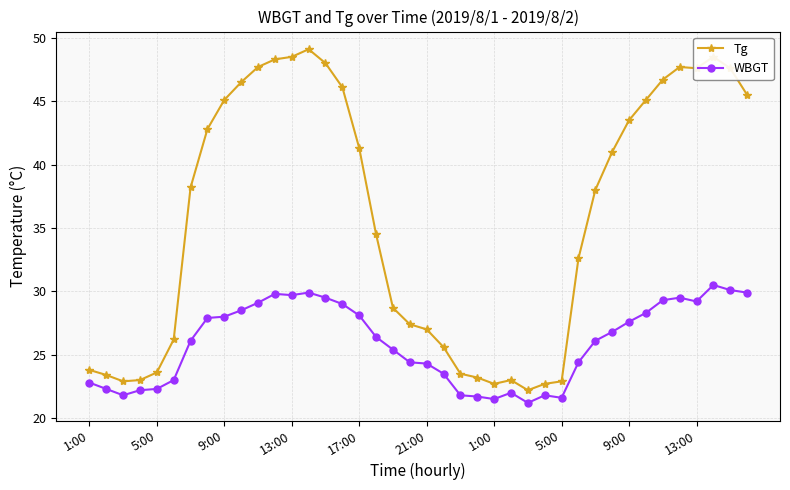

Which series has the widest spread of values?

Tg